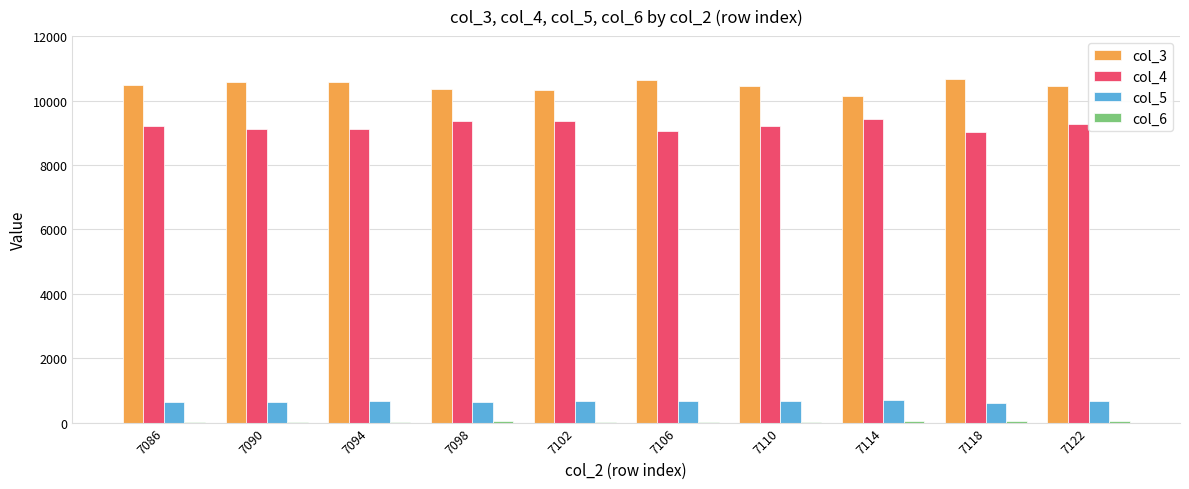

The value of col_3 at 7086 is 15986. True or false?

False